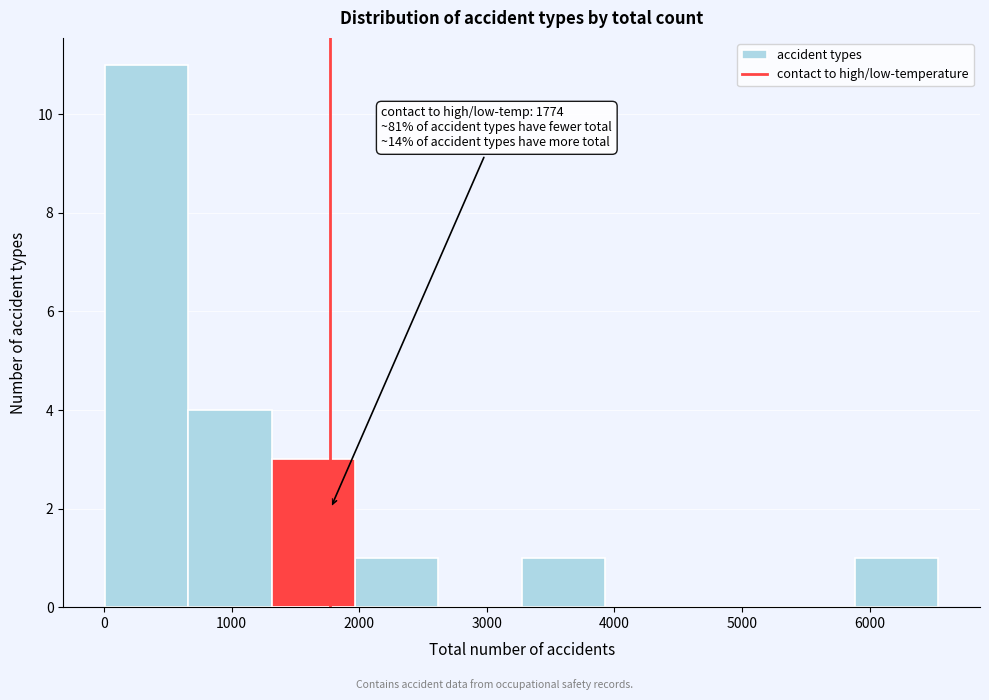

Which range on the x-axis has the tallest bar?

0 to 700